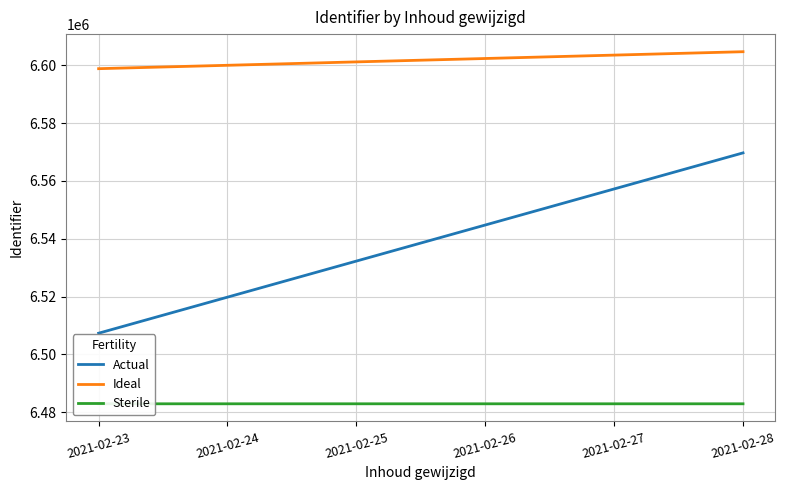

Rank the series by their average value, from lowest to highest.

Sterile, Actual, Ideal